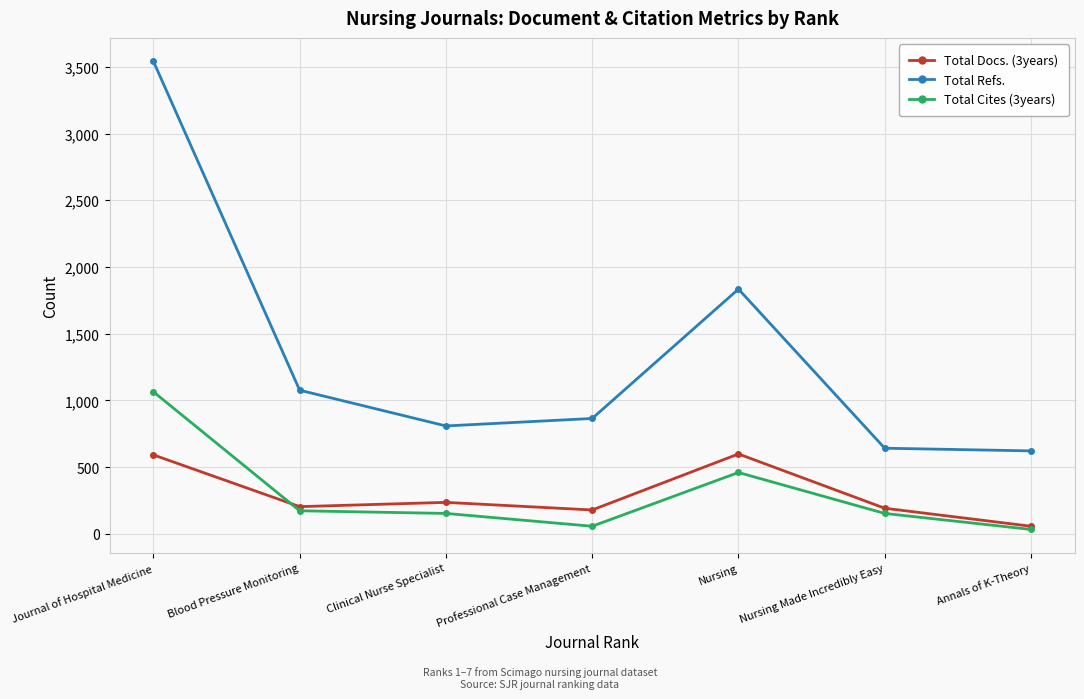

Which category has the highest value across all series?

Journal of Hospital Medicine